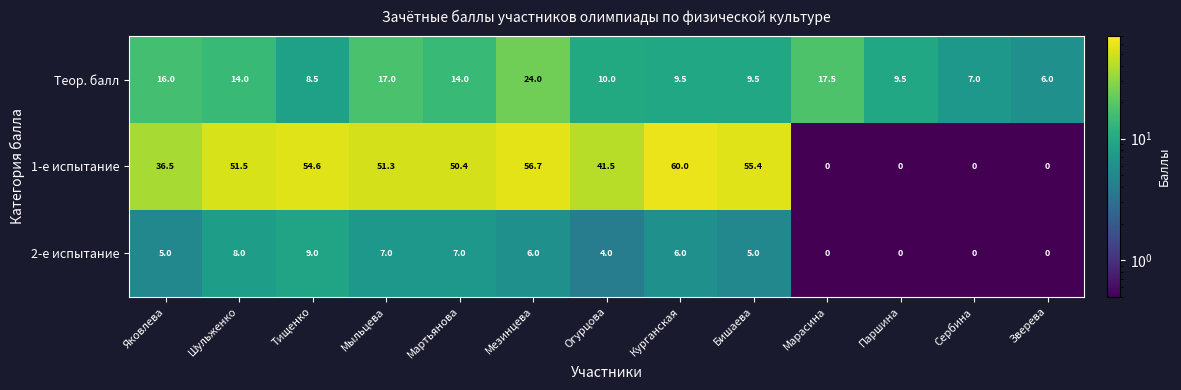

What is the minimum value for Теор. балл?

6.0